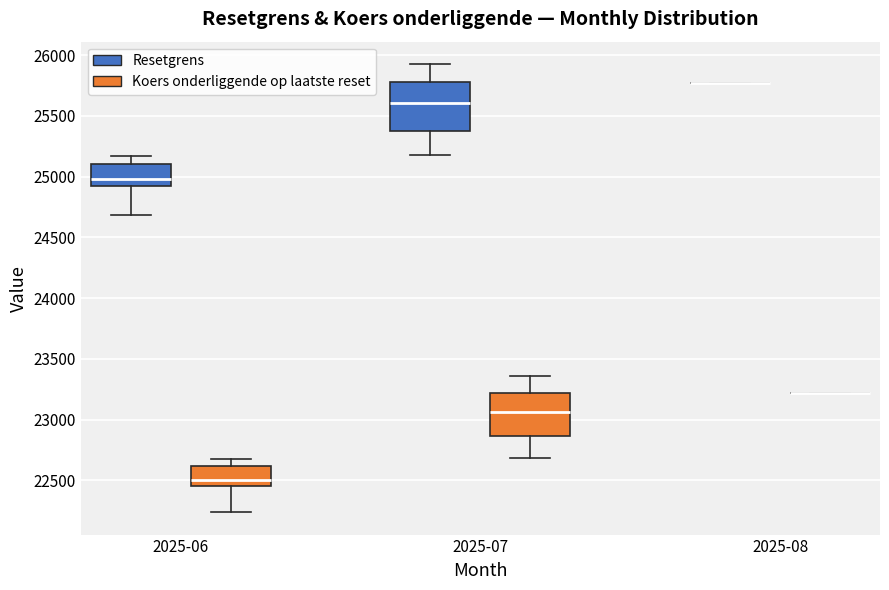

Reading left to right, read every box against the y-axis: the position of its median line, the range the box covers, and the ends of its whiskers. The values are not printed on the chart, so give them approximately, as read against the axis.

2025-06 (Resetgrens): median 25000, box 24900 to 25100, whiskers 24700 to 25150
2025-06 (Koers onderliggende op laatste reset): median 22500, box 22450 to 22600, whiskers 22250 to 22700
2025-07 (Resetgrens): median 25600, box 25350 to 25750, whiskers 25200 to 25950
2025-07 (Koers onderliggende op laatste reset): median 23050, box 22850 to 23200, whiskers 22700 to 23350
2025-08 (Resetgrens): box collapsed to a line at 25750, whiskers 25750 to 25750
2025-08 (Koers onderliggende op laatste reset): box collapsed to a line at 23200, whiskers 23200 to 23200